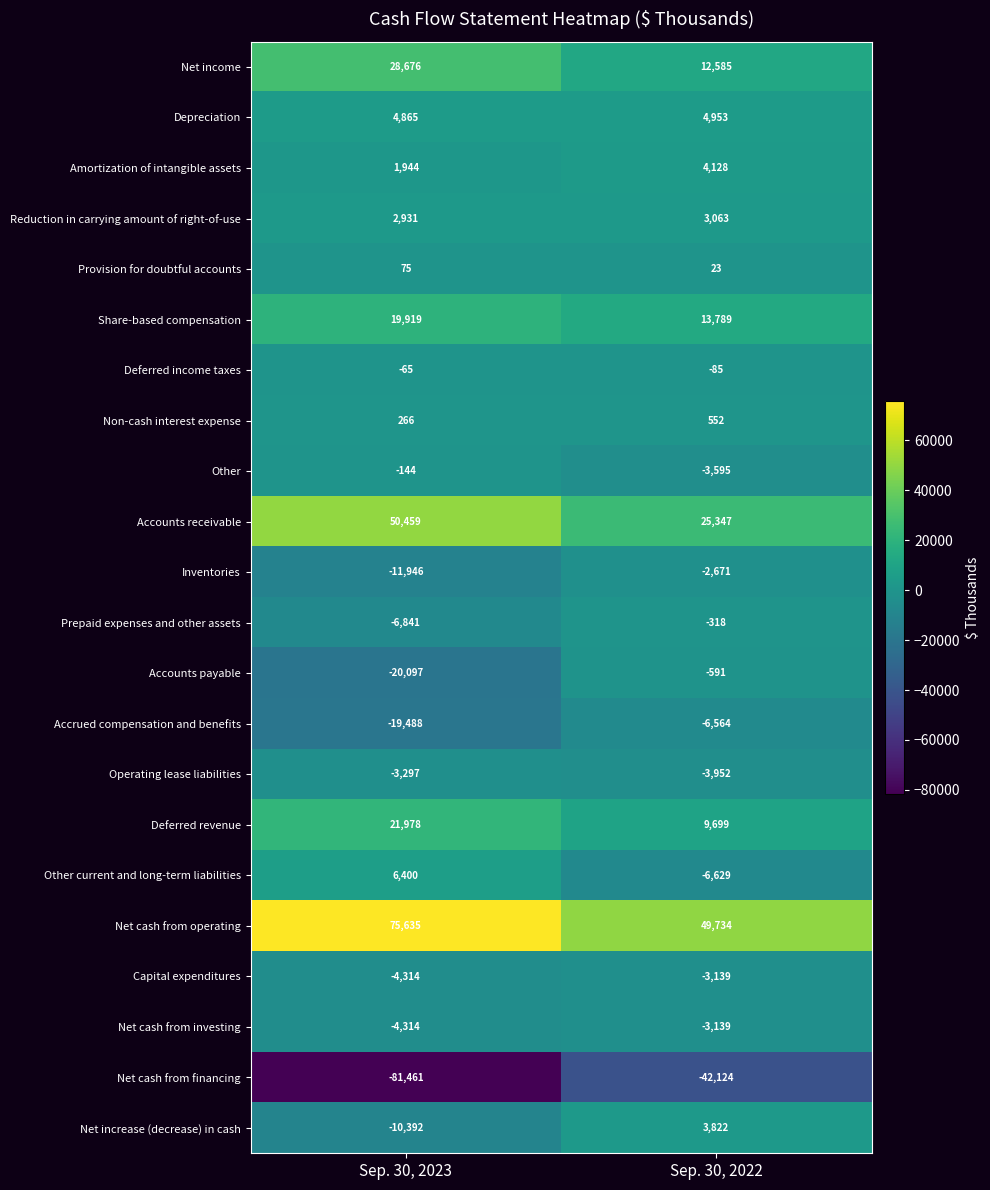

How many series are shown in this chart?

22